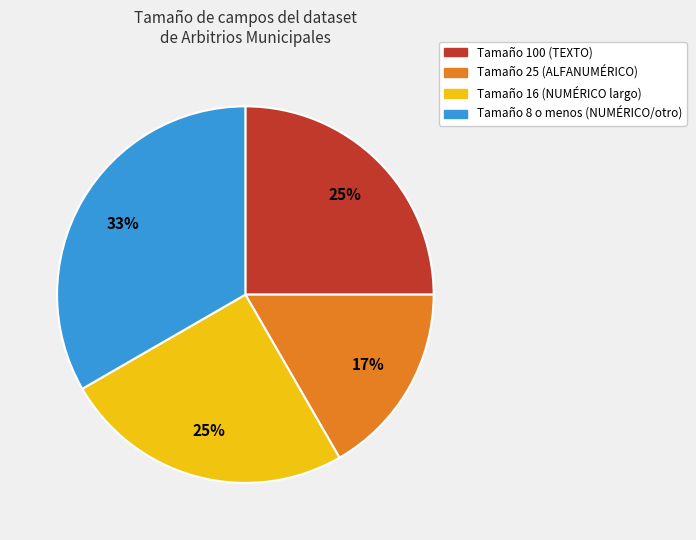

To the nearest percent, what is the average slice percentage?

25%